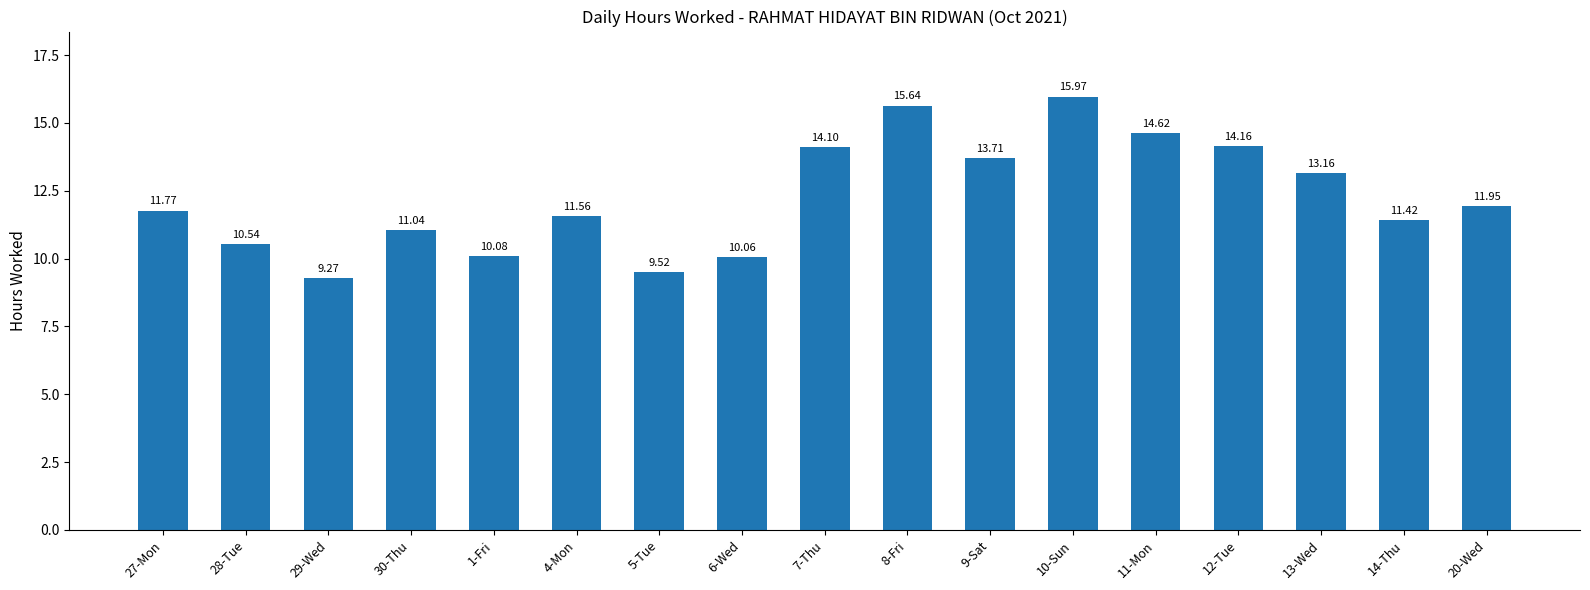

What is the label of the 4th bar from the right?

12-Tue